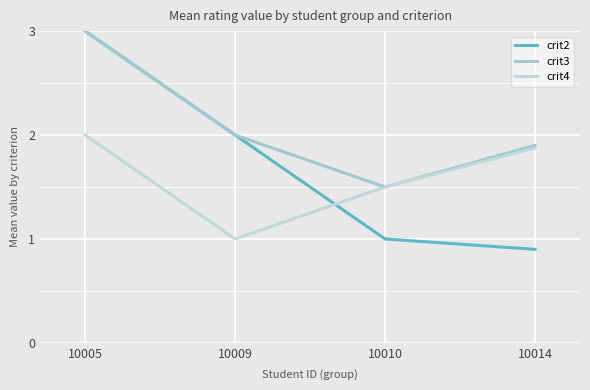

What is the sum of all crit3 values?

8.4